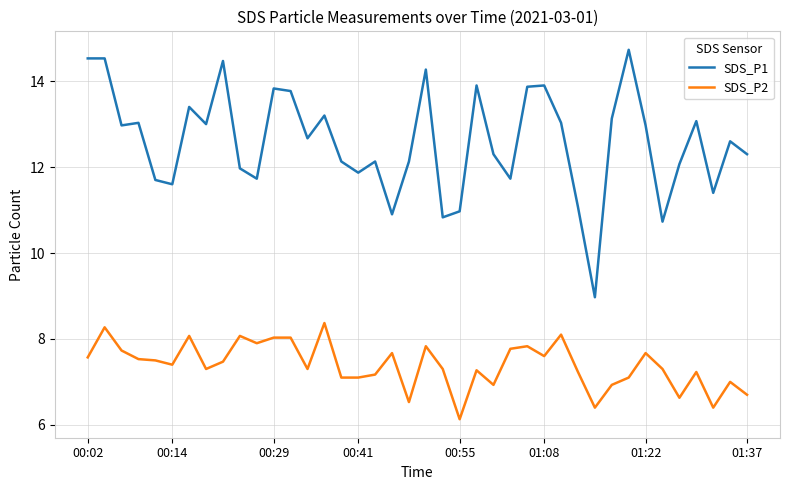

Rank the series by their average value, from highest to lowest.

SDS_P1, SDS_P2